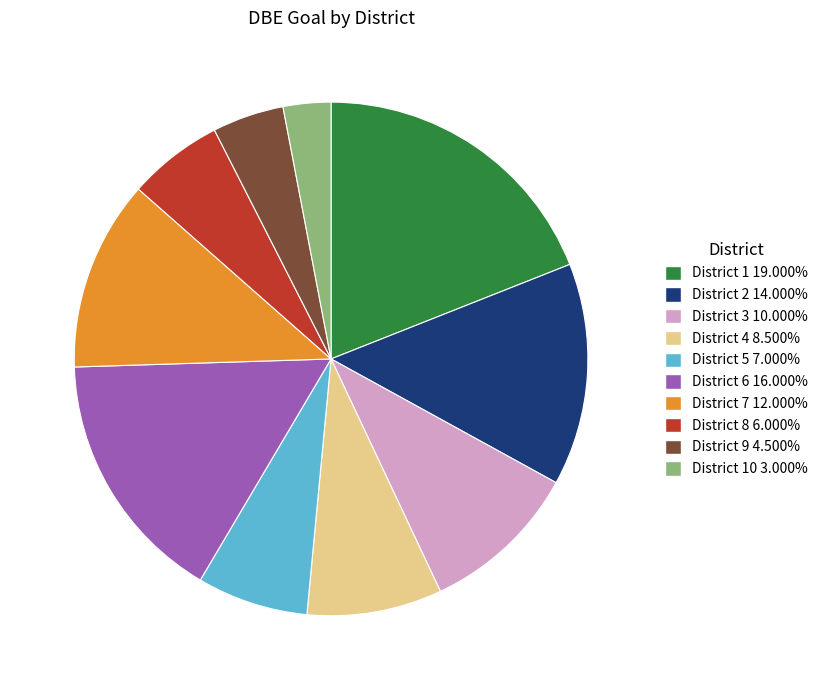

Is there any slice that represents more than half of the pie?

No